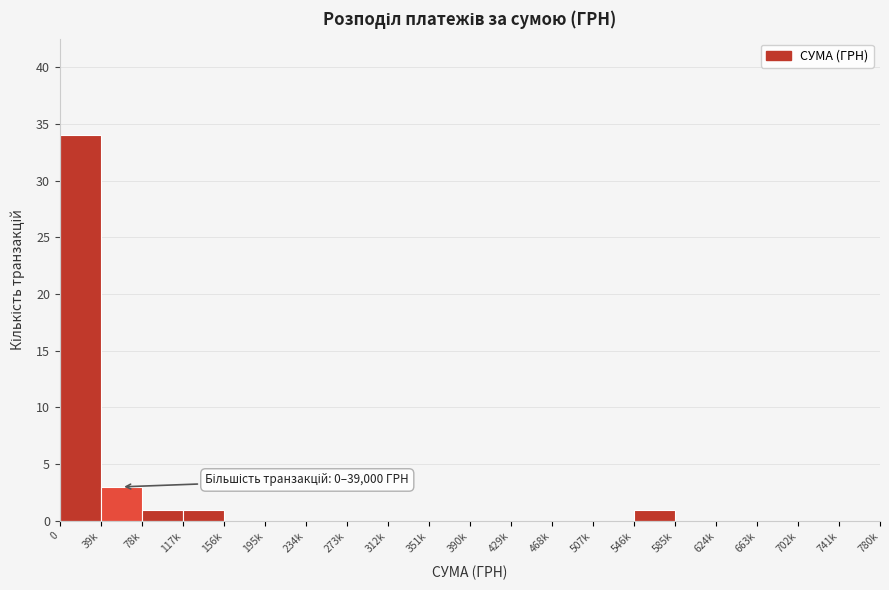

Reading left to right, what are all the values shown in this chart?

0=34	39k=3	78k=1	117k=1	156k=0	195k=0	234k=0	273k=0	312k=0	351k=0	390k=0	429k=0	468k=0	507k=0	546k=1	585k=0	624k=0	663k=0	702k=0	741k=0